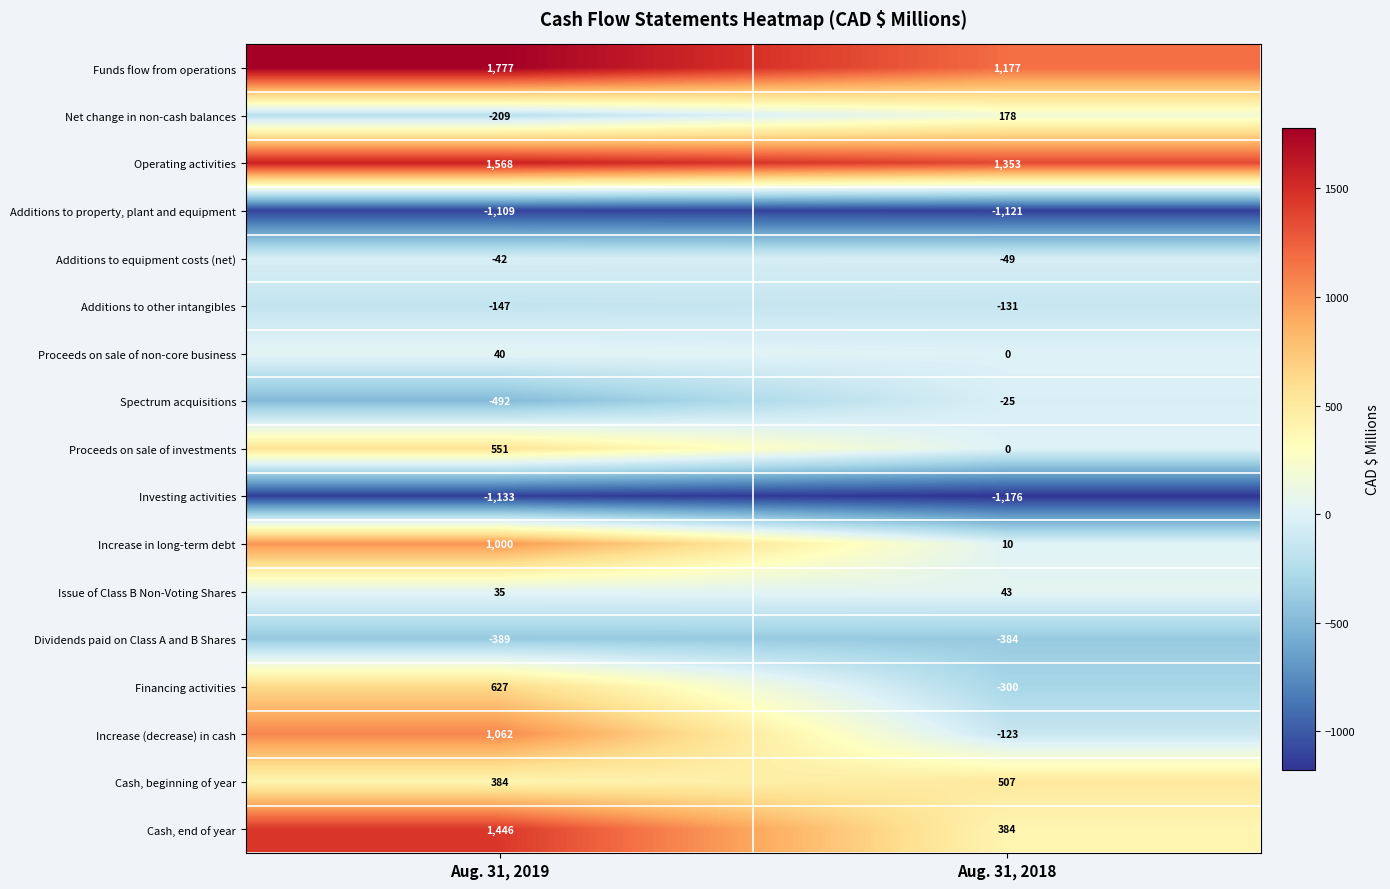

At which category is the sum across all series the highest?

Aug. 31, 2019